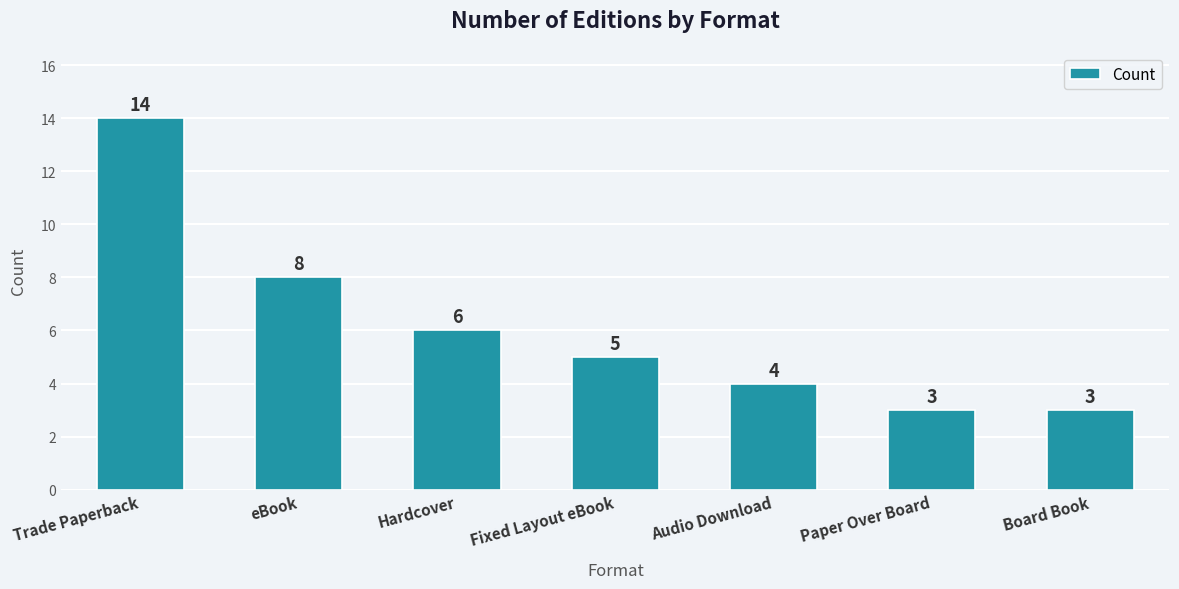

Reading left to right, list all the values displayed in this chart.

14	8	6	5	4	3	3